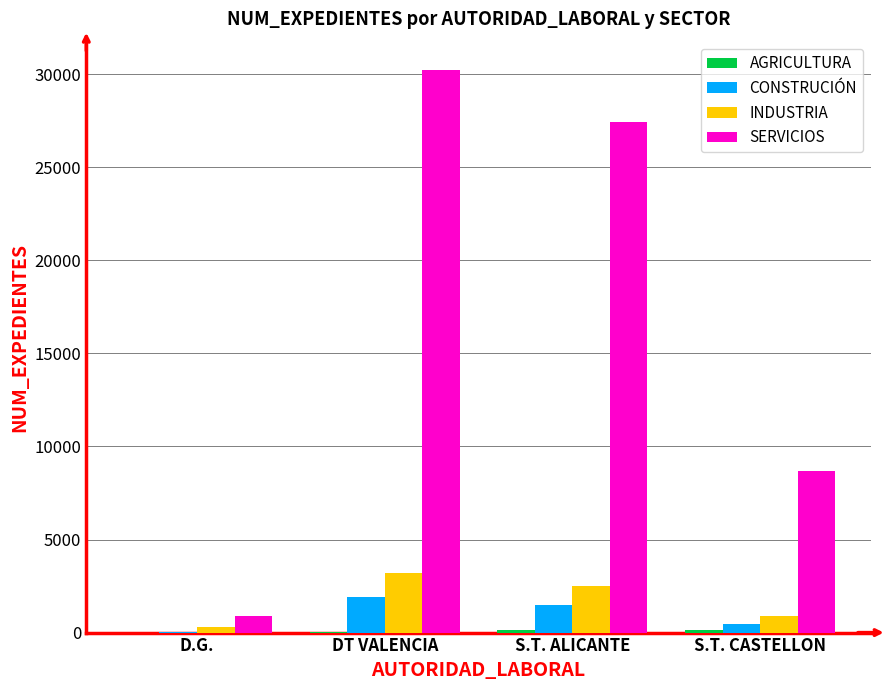

Which series has the widest spread of values?

SERVICIOS